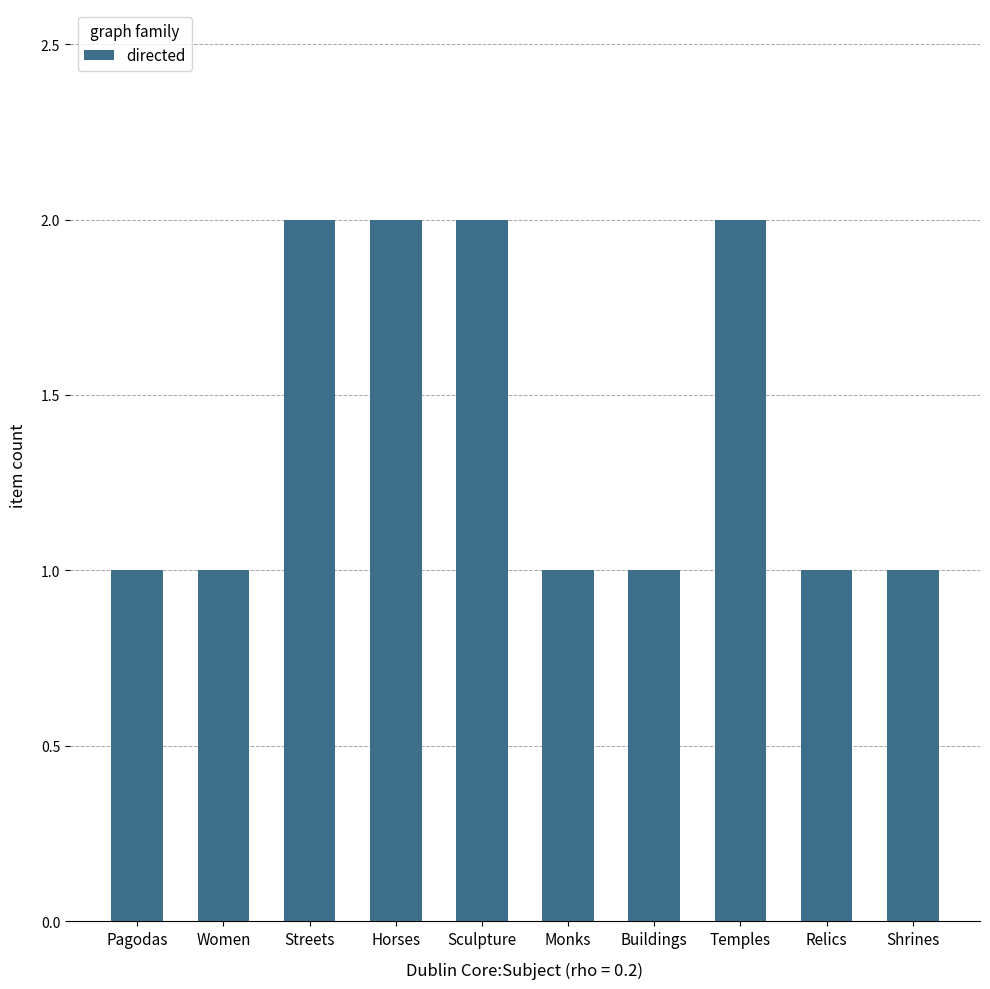

What is the ratio of the value at Women to the value at Monks?

1.0